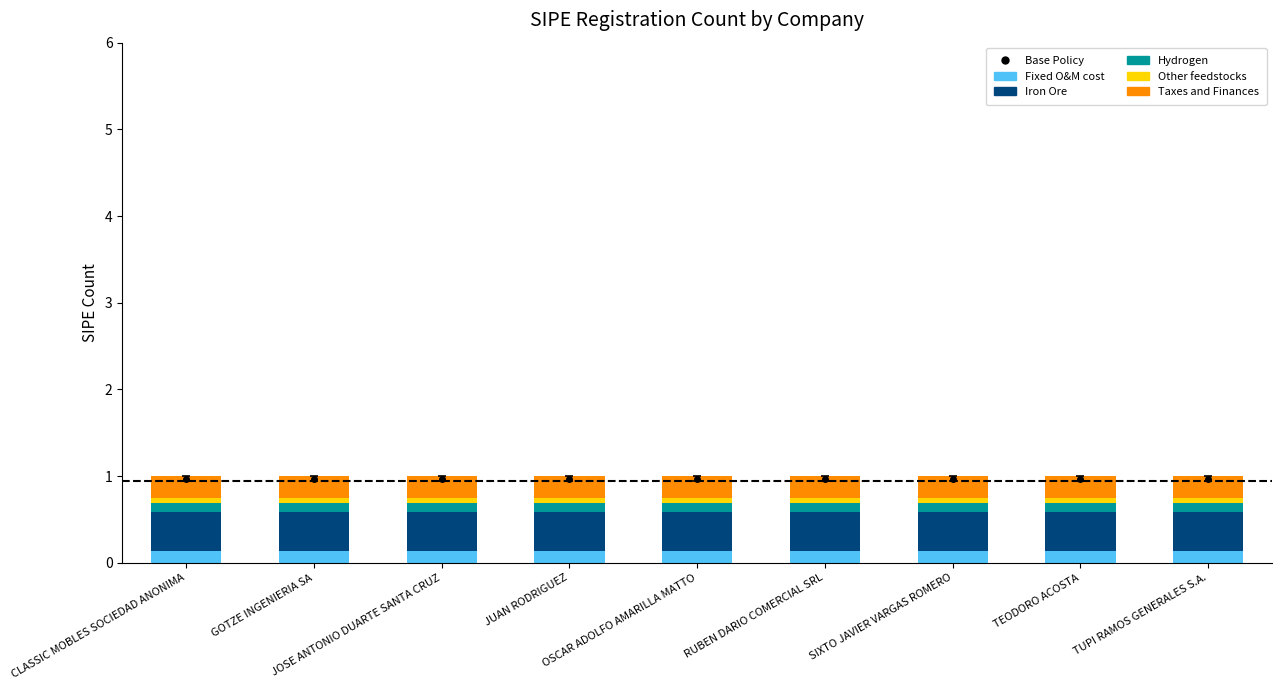

Where is Other feedstocks nearest to the value 0?

CLASSIC MOBLES SOCIEDAD ANONIMA